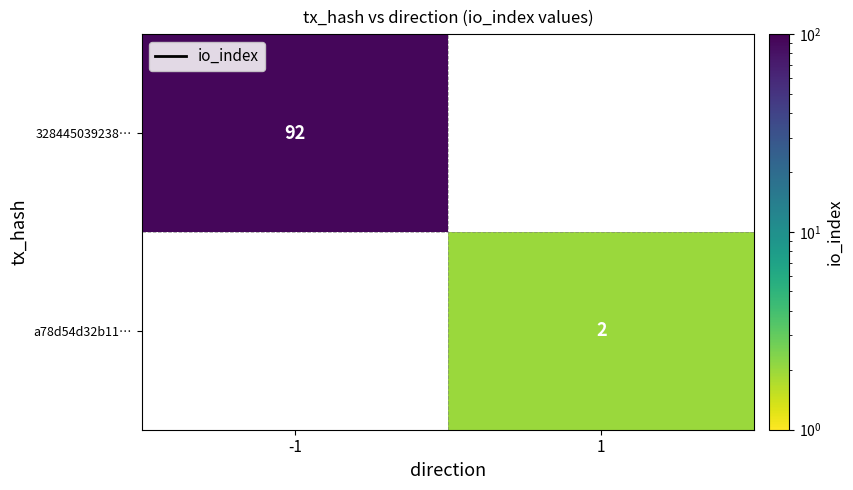

The 328445039238… series shows 42.6 at -1. True or false?

False